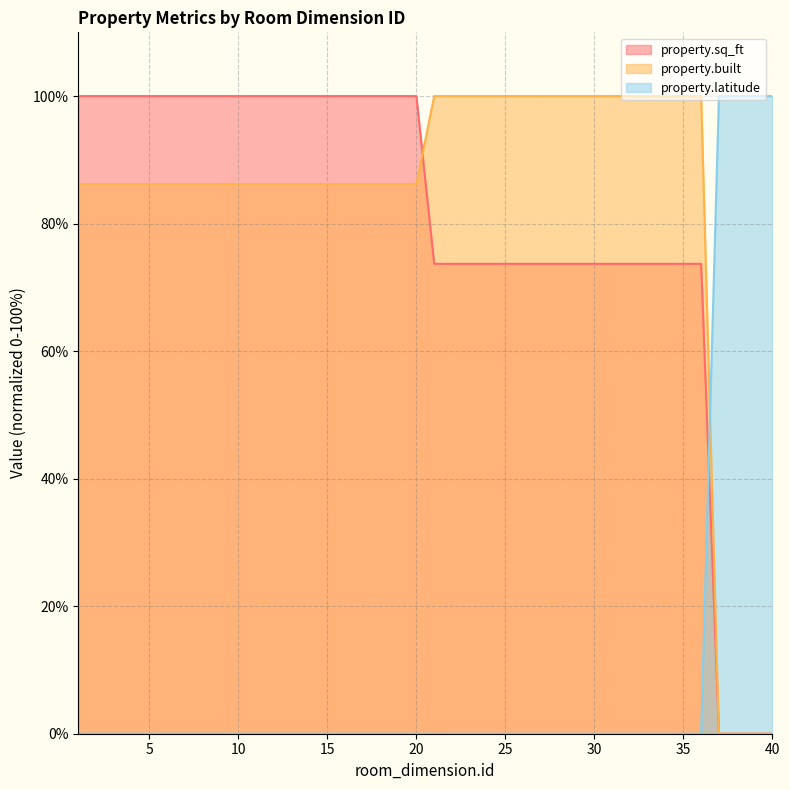

What is the difference between the property.sq_ft values at 26 and 6?

26.3